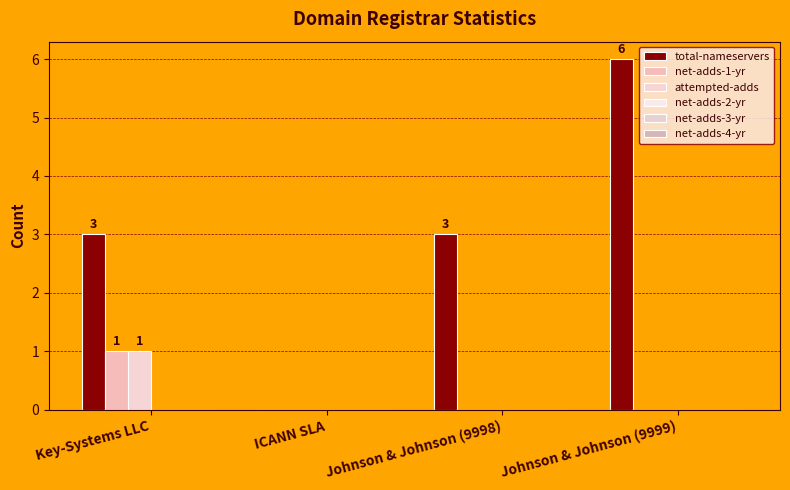

Between Key-Systems LLC and Johnson & Johnson (9999), which series saw the biggest shift?

total-nameservers